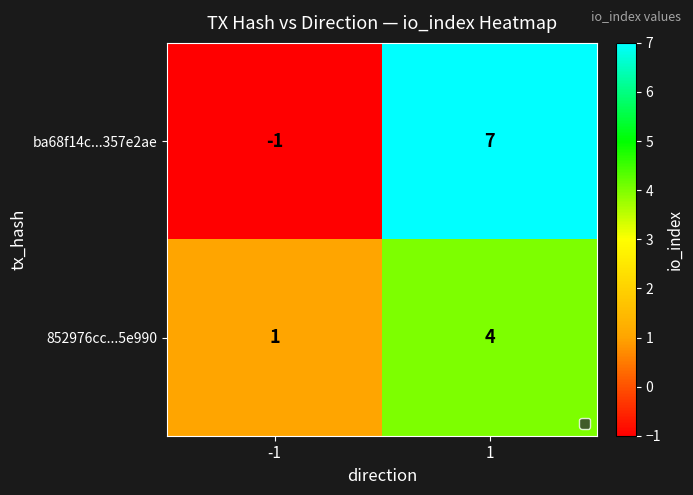

At which category does the chart reach its minimum across all series?

-1